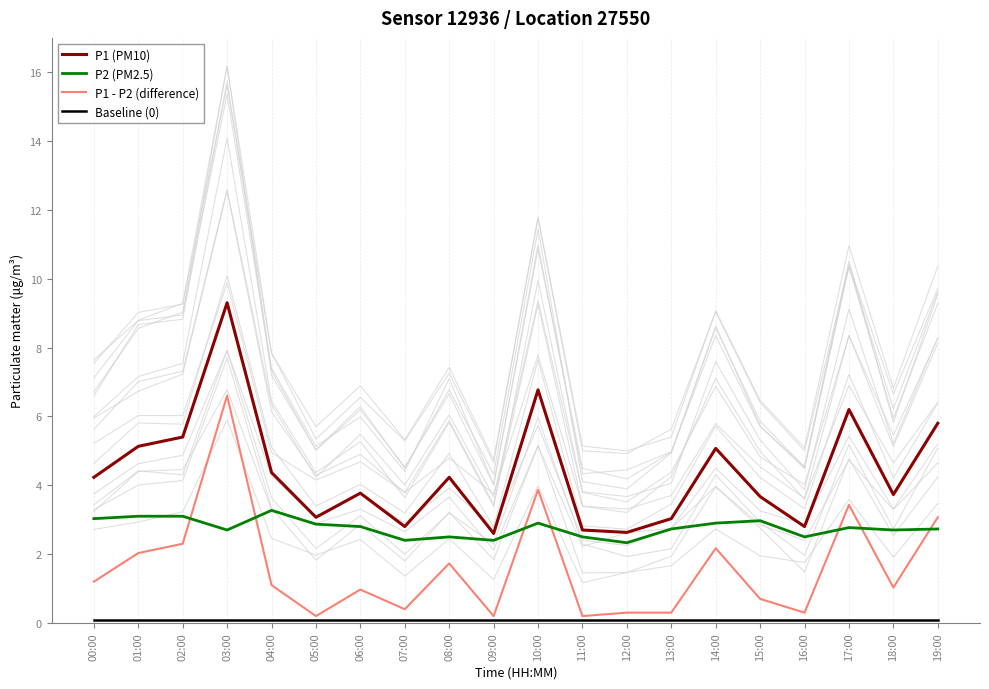

Reading left to right, list all the values displayed in this chart.

P1 (PM10): 00:00=4.2	01:00=5.1	02:00=5.4	03:00=9.3	04:00=4.4	05:00=3.1	06:00=3.8	07:00=2.8	08:00=4.2	09:00=2.6	10:00=6.8	11:00=2.7	12:00=2.6	13:00=3.0	14:00=5.1	15:00=3.7	16:00=2.8	17:00=6.2	18:00=3.7	19:00=5.8
P2 (PM2.5): 00:00=3.0	01:00=3.1	02:00=3.1	03:00=2.7	04:00=3.3	05:00=2.9	06:00=2.8	07:00=2.4	08:00=2.5	09:00=2.4	10:00=2.9	11:00=2.5	12:00=2.3	13:00=2.7	14:00=2.9	15:00=3.0	16:00=2.5	17:00=2.8	18:00=2.7	19:00=2.7
P1 - P2 (difference): 00:00=1.2	01:00=2.0	02:00=2.3	03:00=6.6	04:00=1.1	05:00=0.2	06:00=1.0	07:00=0.4	08:00=1.7	09:00=0.2	10:00=3.9	11:00=0.2	12:00=0.3	13:00=0.3	14:00=2.2	15:00=0.7	16:00=0.3	17:00=3.4	18:00=1.0	19:00=3.1
Baseline (0): 00:00=0.1	01:00=0.1	02:00=0.1	03:00=0.1	04:00=0.1	05:00=0.1	06:00=0.1	07:00=0.1	08:00=0.1	09:00=0.1	10:00=0.1	11:00=0.1	12:00=0.1	13:00=0.1	14:00=0.1	15:00=0.1	16:00=0.1	17:00=0.1	18:00=0.1	19:00=0.1